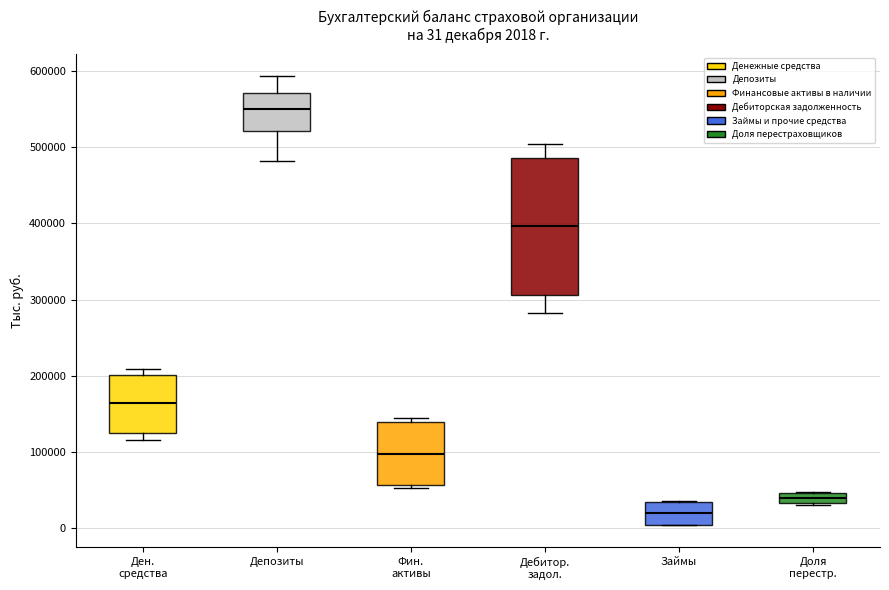

Which box has the highest median line?

Депозиты